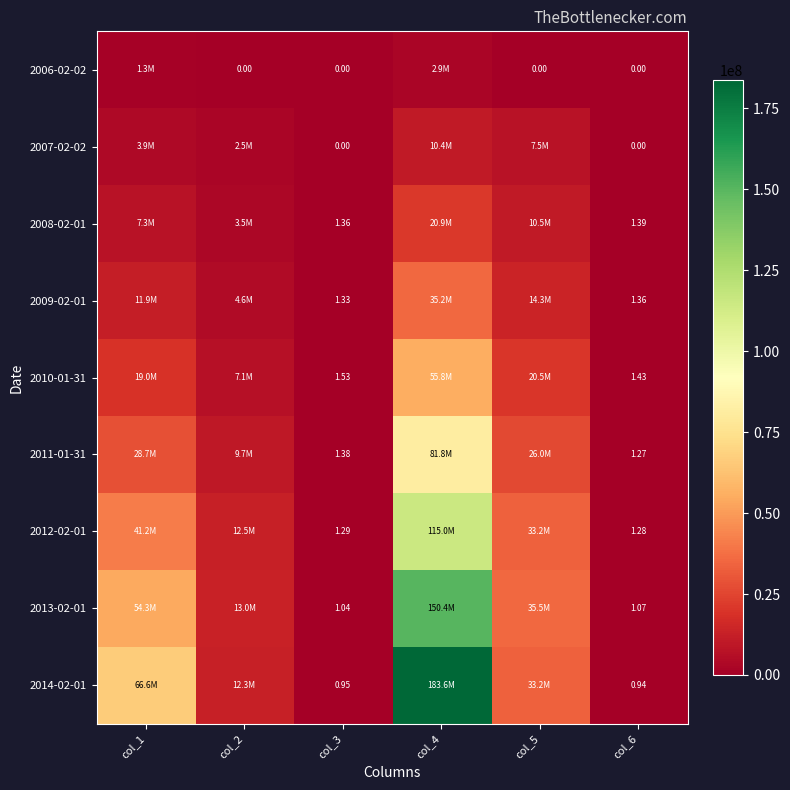

Is the value of 2006-02-02 at col_2 greater than the value of 2013-02-01 at col_3?

No